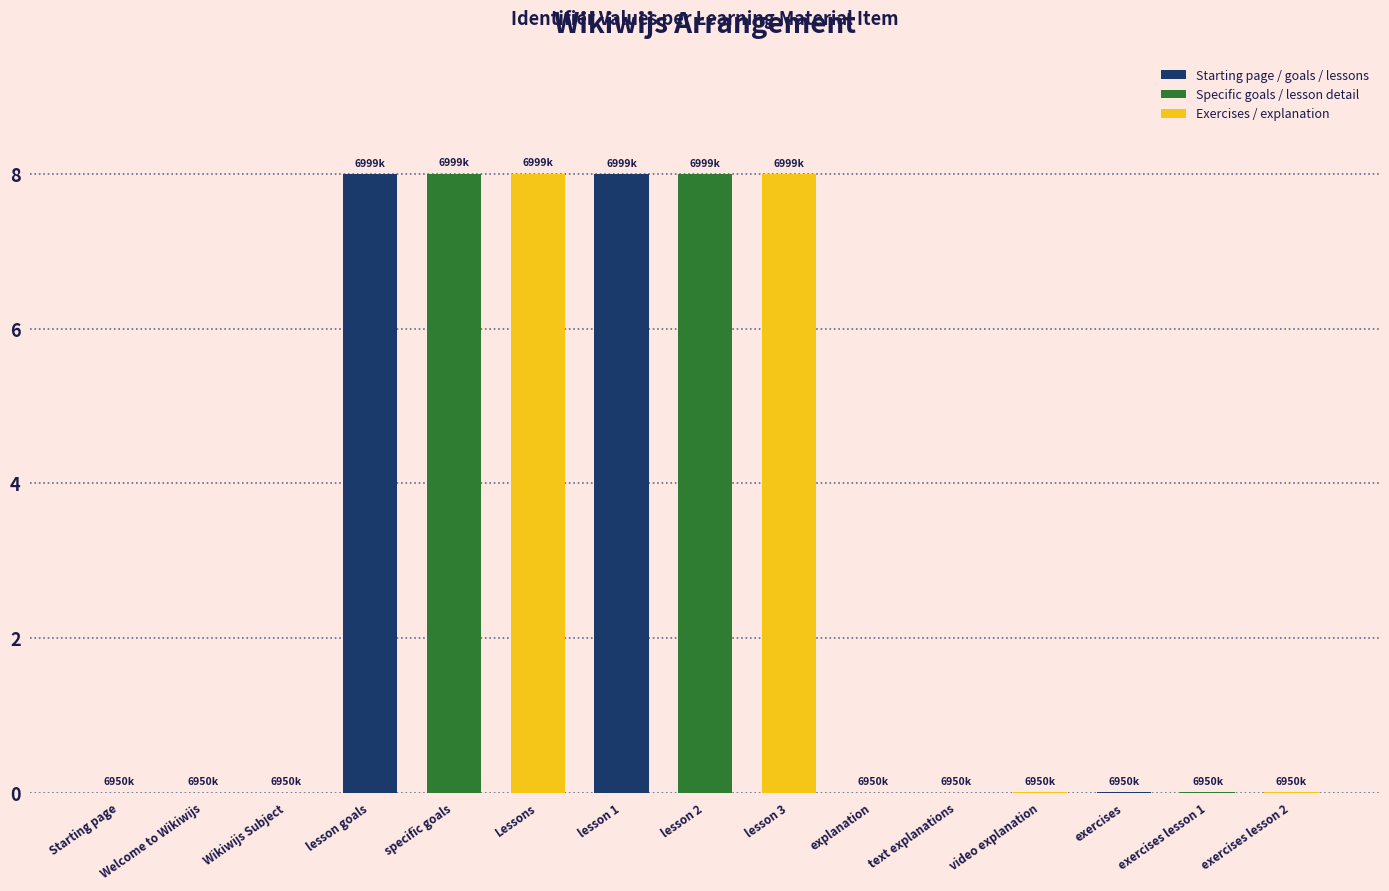

Between Starting page and lesson 3, which is larger?

lesson 3